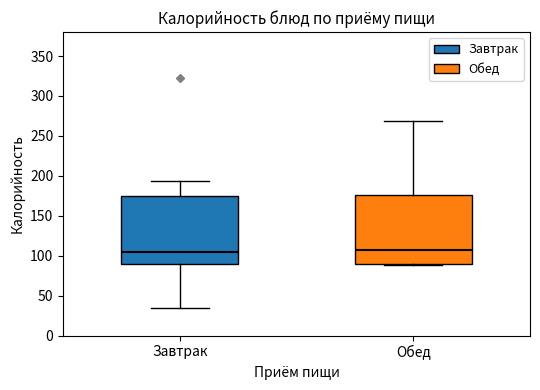

Reading left to right, transcribe this box plot: for each box, give where its median line is, the range the box spans, and where its two whiskers end, as read against the y-axis. The values are not printed on the chart, so give them approximately, as read against the axis.

Завтрак: median 105, box 90 to 175, whiskers 35 to 195
Обед: median 110, box 90 to 175, whiskers 90 to 270